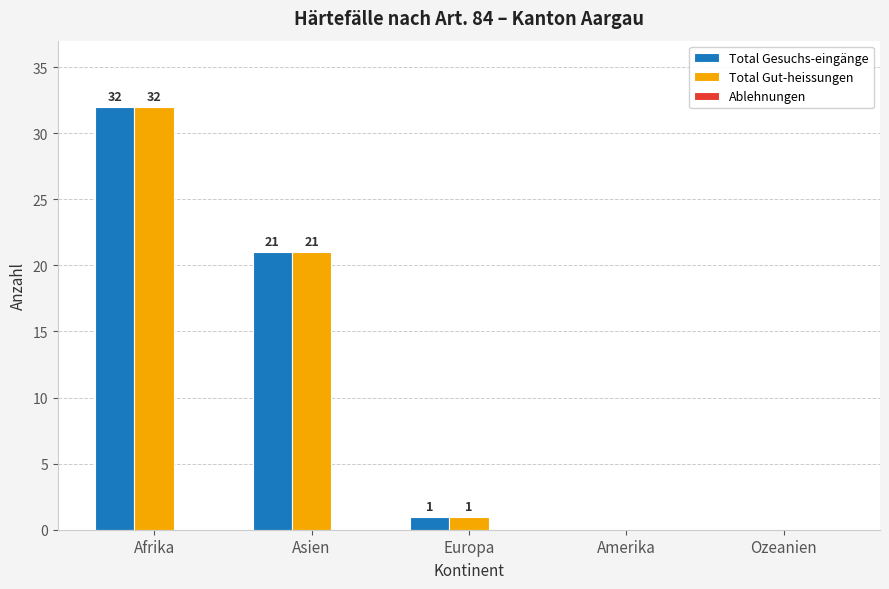

What is the greatest value displayed?

32